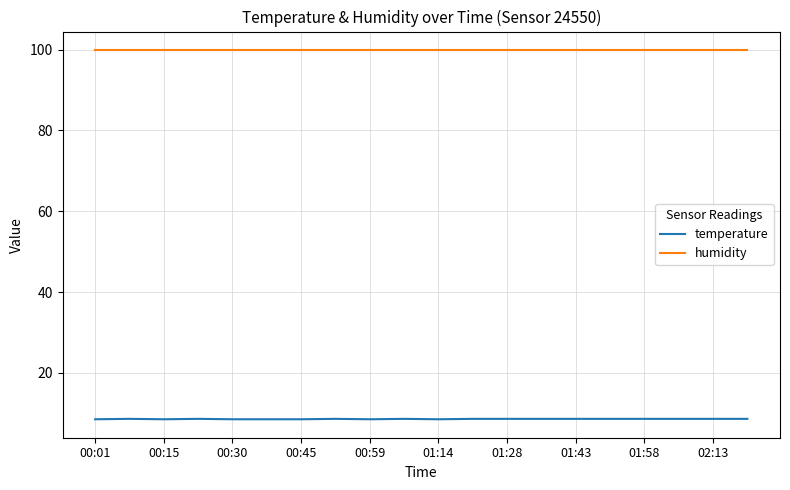

Is this an area chart (filled region under the line)?

No